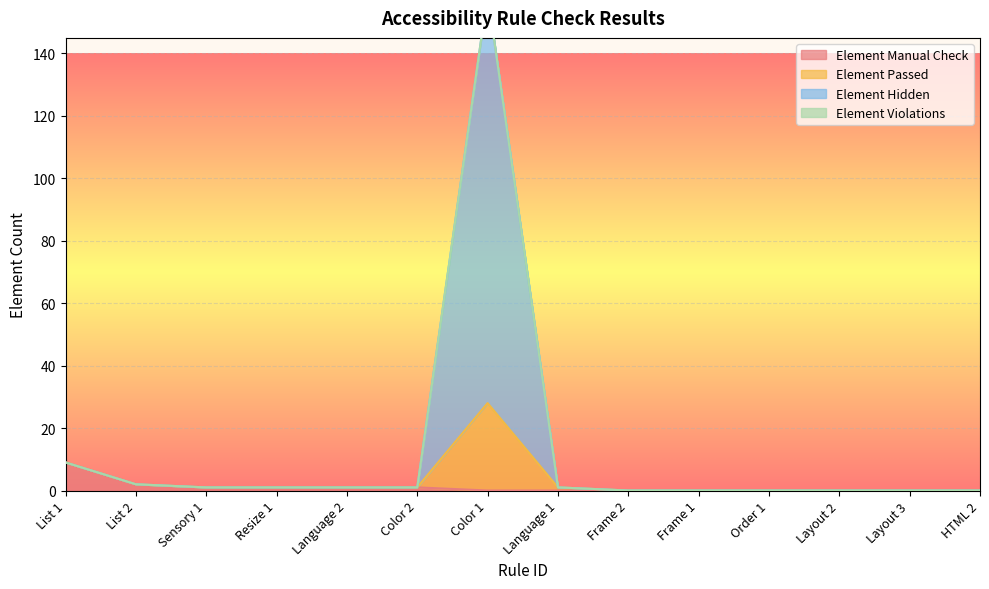

How many values in the Element Passed series exceed 1?

3